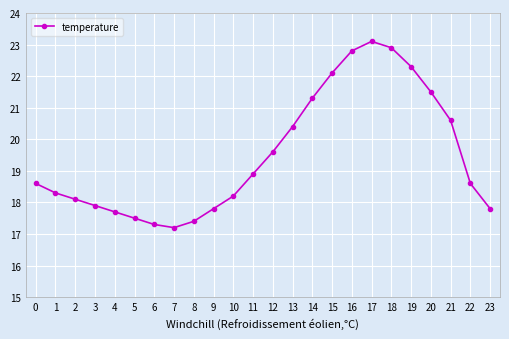

What is the difference between the values at 15 and 7?

4.9